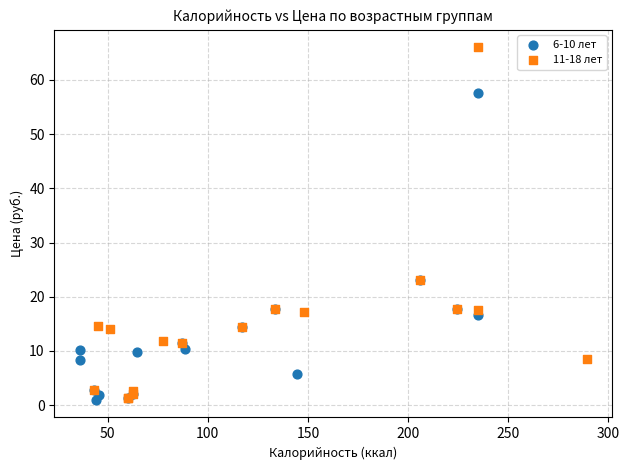

Which series reaches the maximum Y coordinate?

11-18 лет